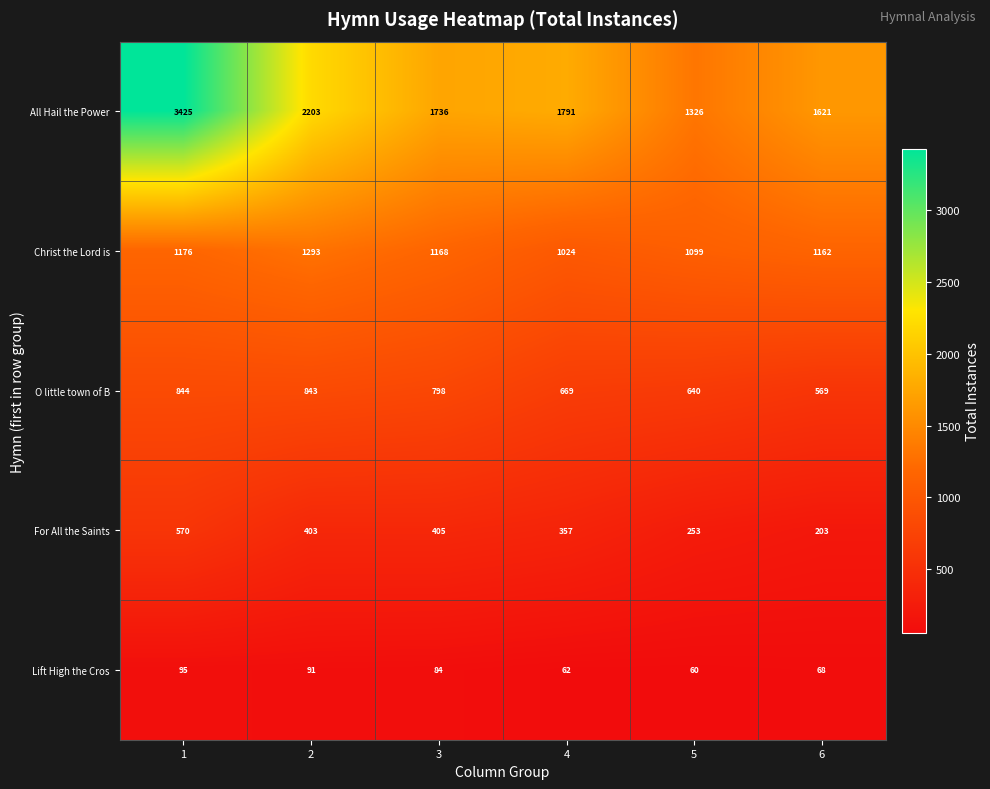

Count the number of categories in the chart.

6